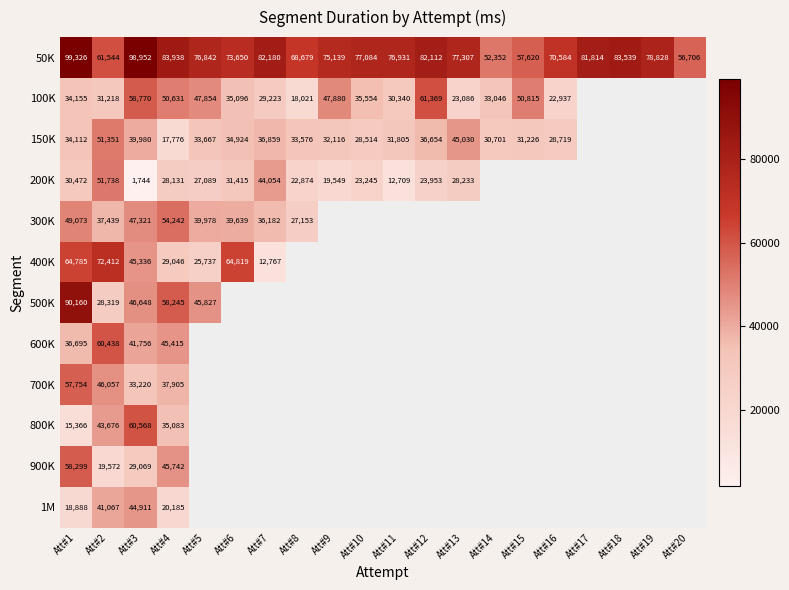

Is it true that 100K equals 22985 at Att#6?

False